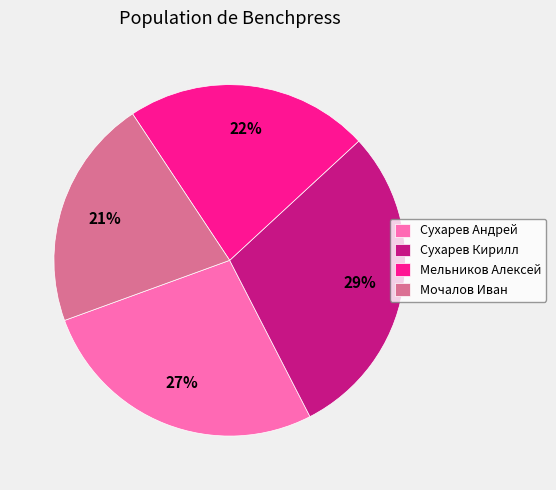

Do Сухарев Андрей and Сухарев Кирилл together represent more than half of the pie?

Yes